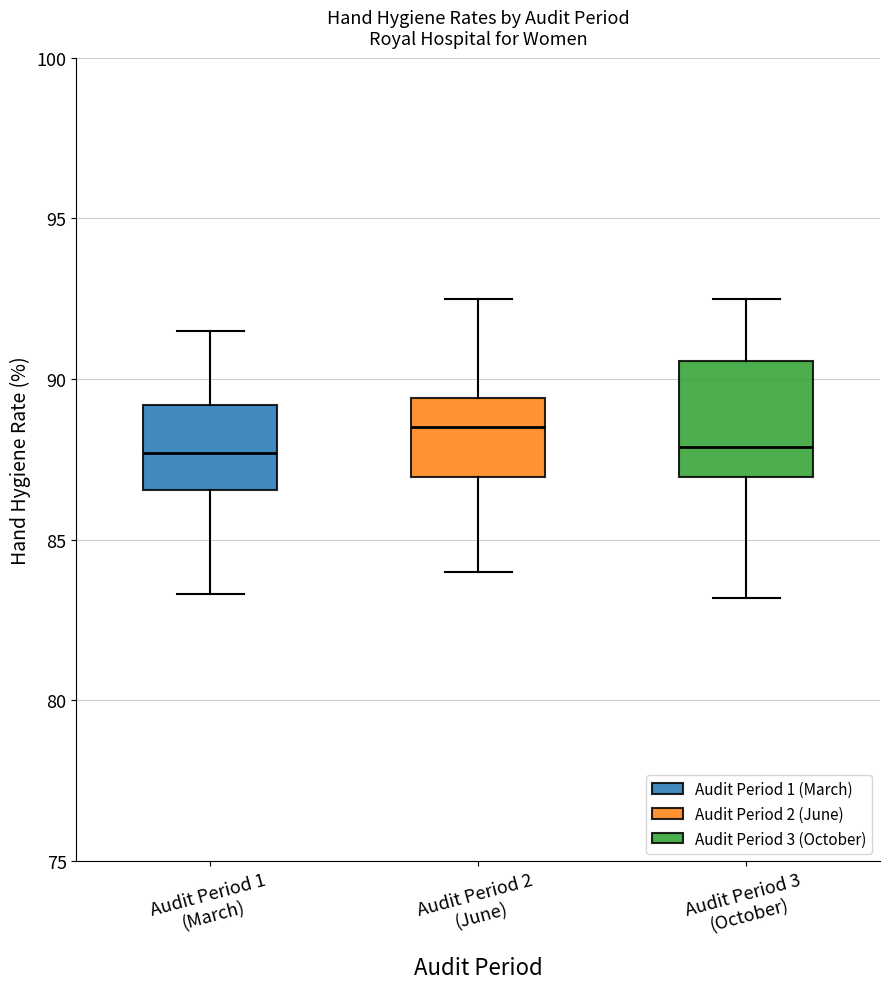

Where does the upper whisker of the box for Audit Period 1 (March) end on the y-axis? The values are not printed on the chart, so give them approximately, as read against the axis.

91.5